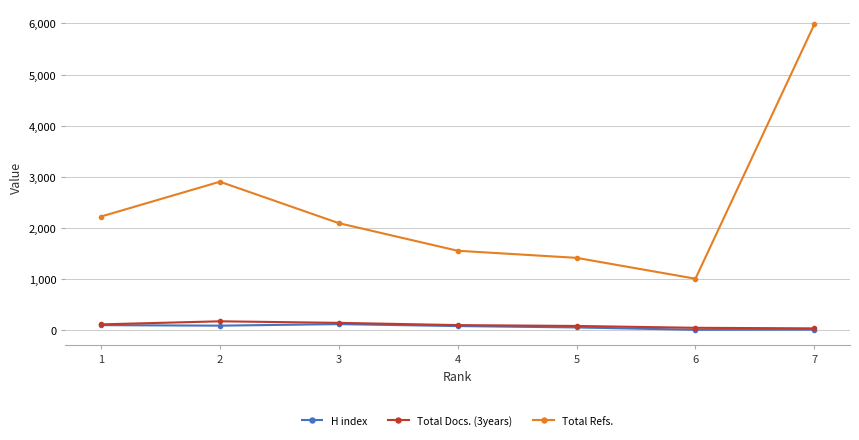

What are all the series names shown in the legend?

H index, Total Docs. (3years), Total Refs.